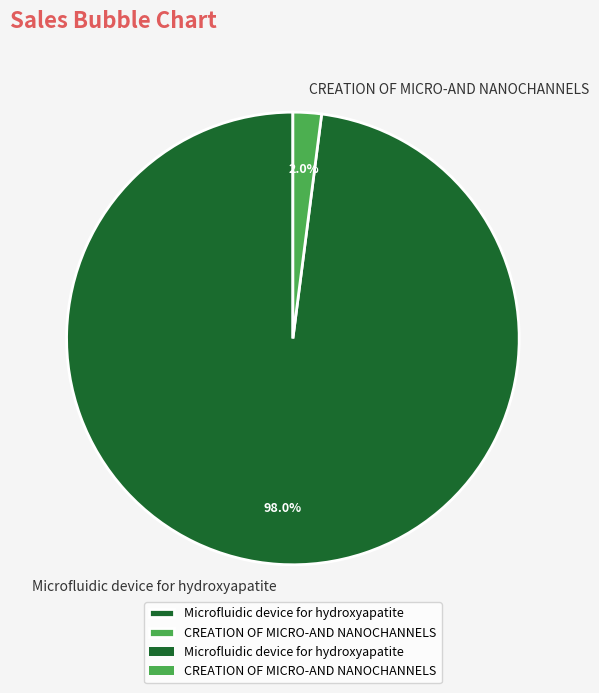

To the nearest percent, what percentage of the pie is CREATION OF MICRO-AND NANOCHANNELS?

2%